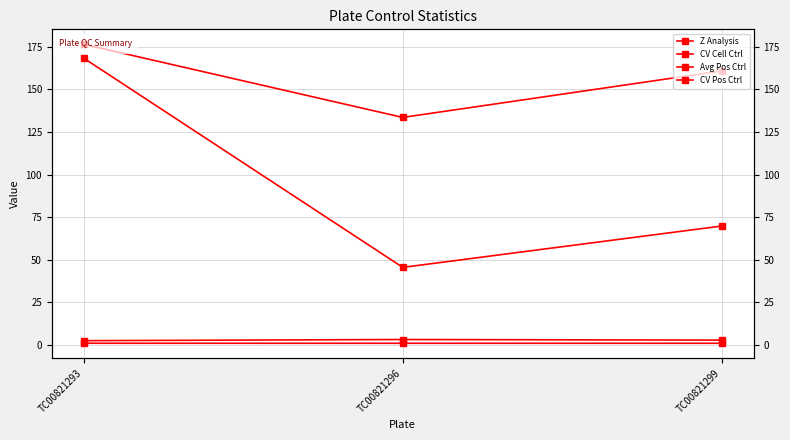

What is the sum of all Avg Pos Ctrl values?

471.1